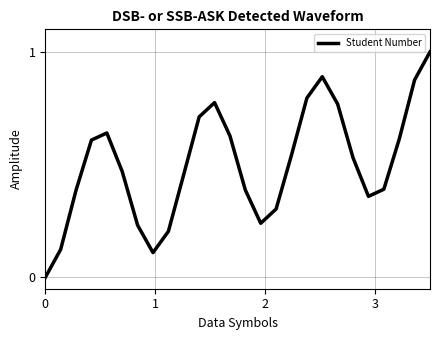

What is the difference between the maximum and minimum values?

1.0